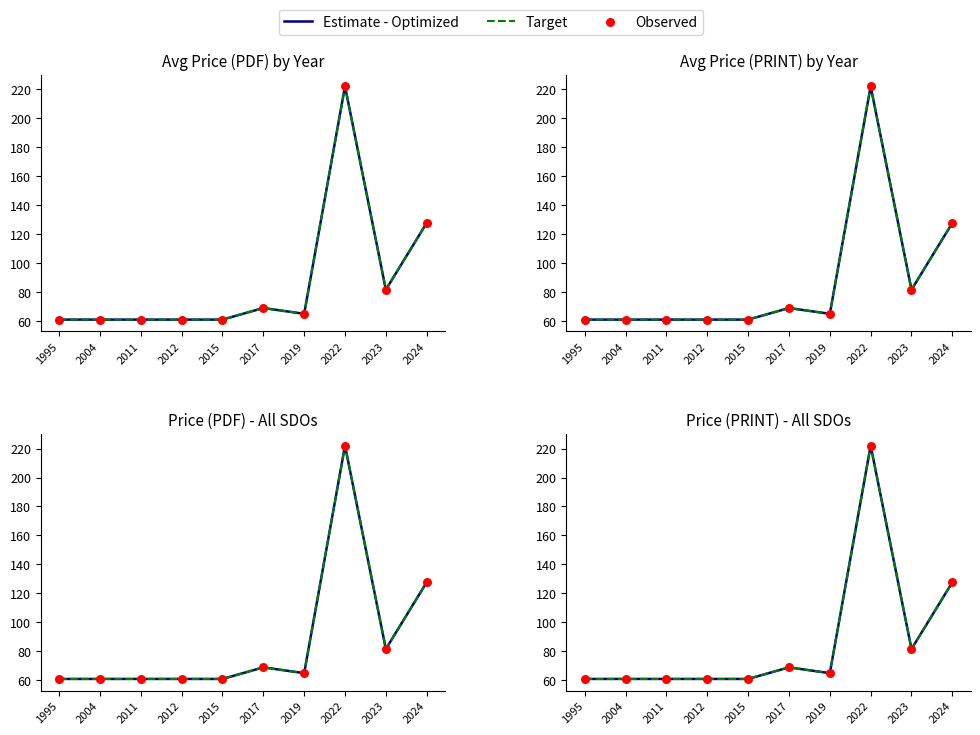

At how many categories does at least one series exceed 187?

1